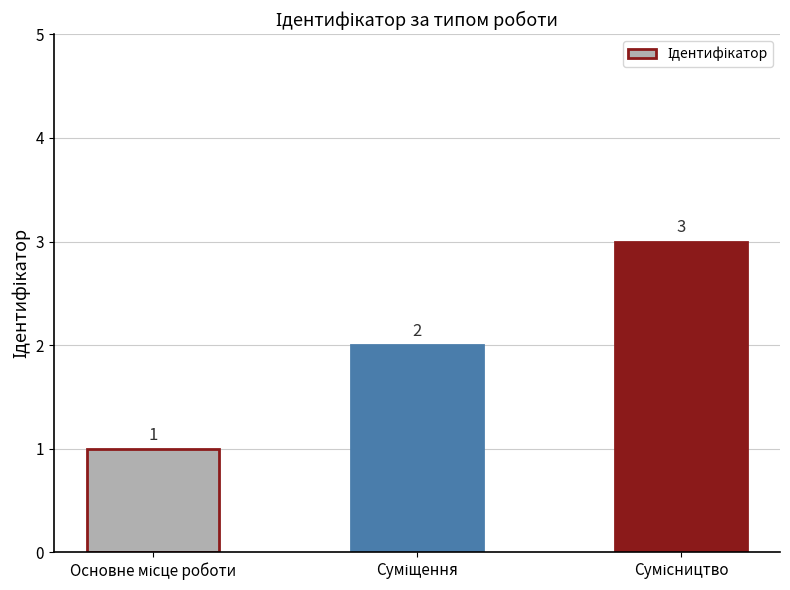

What is the value of the 2nd bar from the left?

2